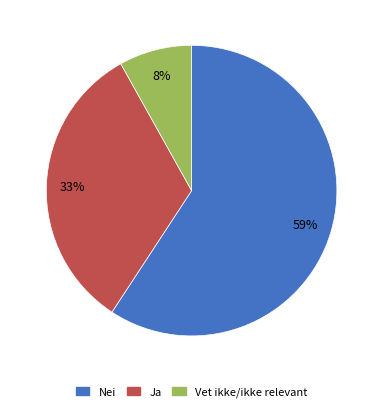

Is it true that Vet ikke/ikke relevant is 17% of the pie?

False